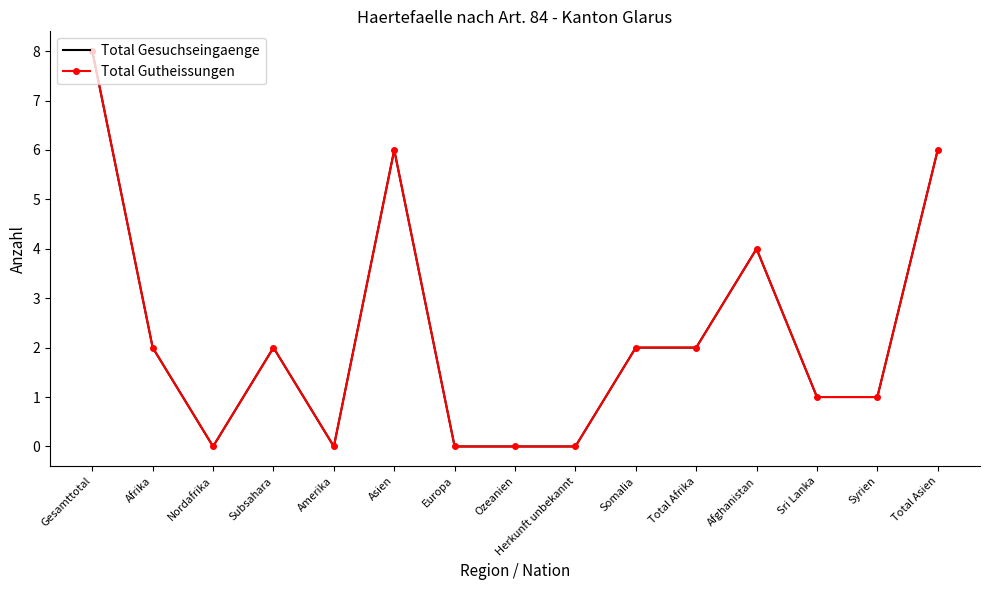

True or false: Total Gutheissungen has a value of 6 at Total Asien.

True